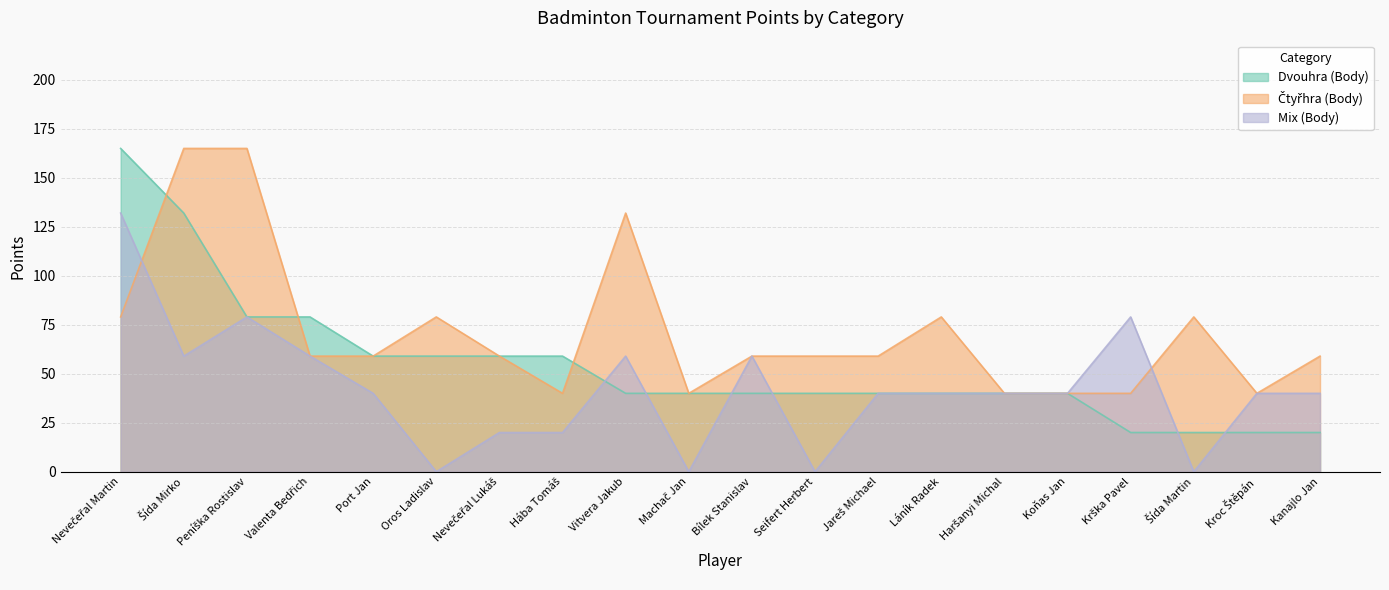

What is the average value of the Dvouhra (Body) series?

55